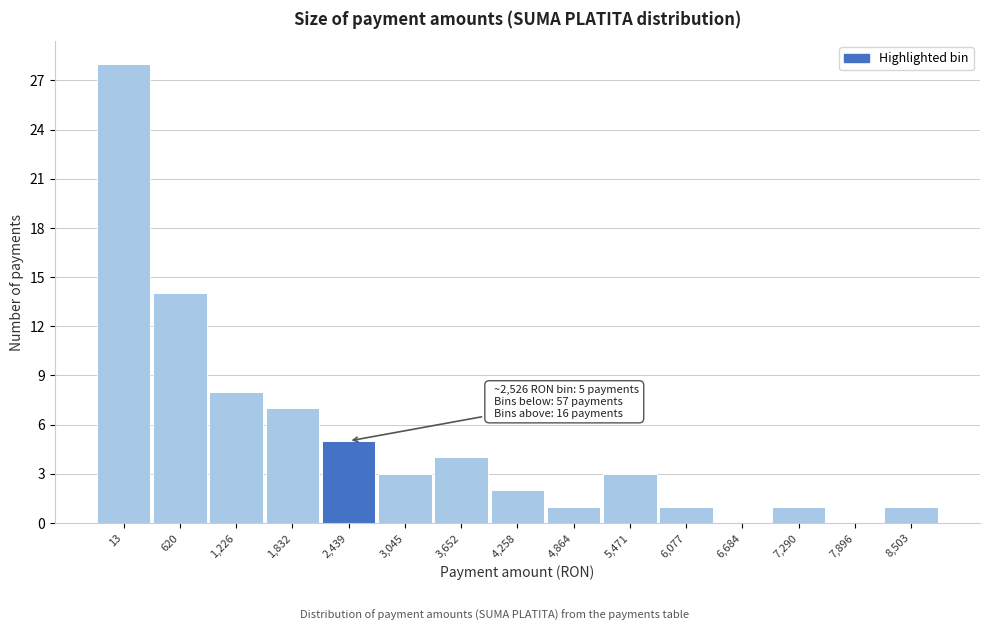

Reading left to right, extract all data points from this chart.

13=28	620=14	1,226=8	1,832=7	2,439=5	3,045=3	3,652=4	4,258=2	4,864=1	5,471=3	6,077=1	6,684=0	7,290=1	7,896=0	8,503=1